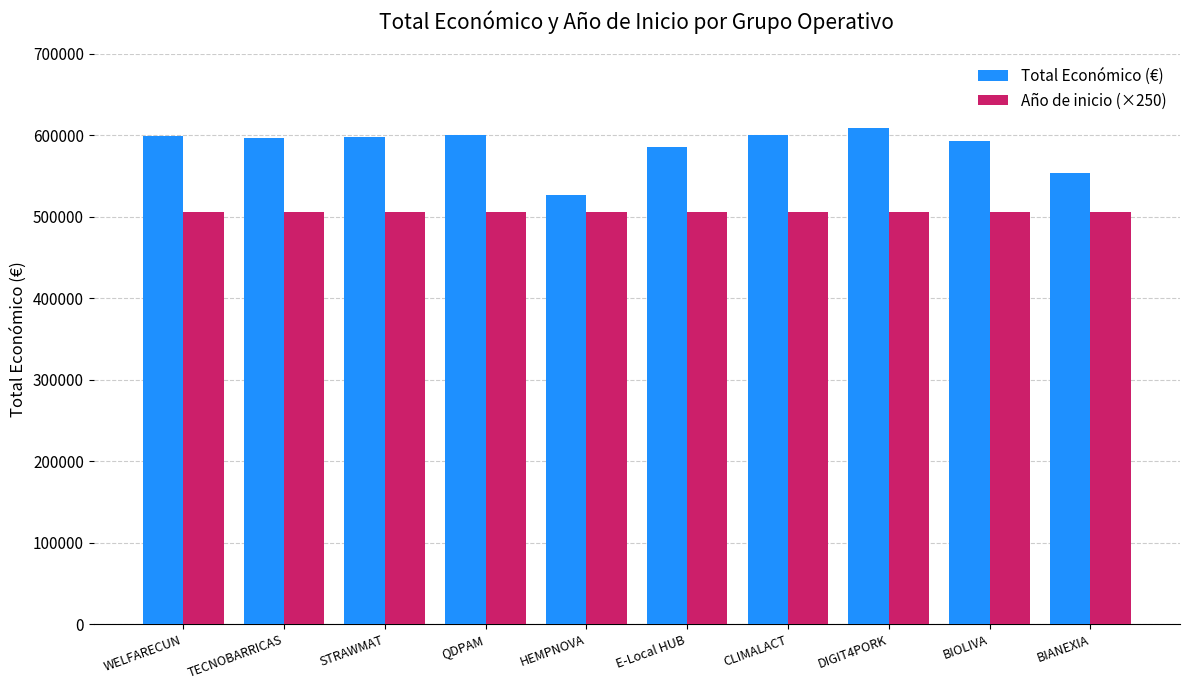

Rank the series by their maximum value, from highest to lowest.

Total Económico (€), Año de inicio (×250)